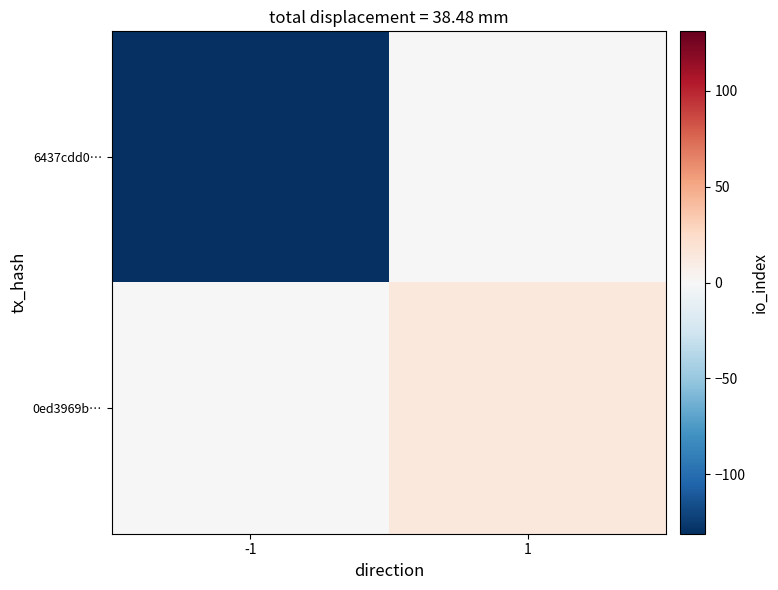

Between -1 and 1, which is larger?

1